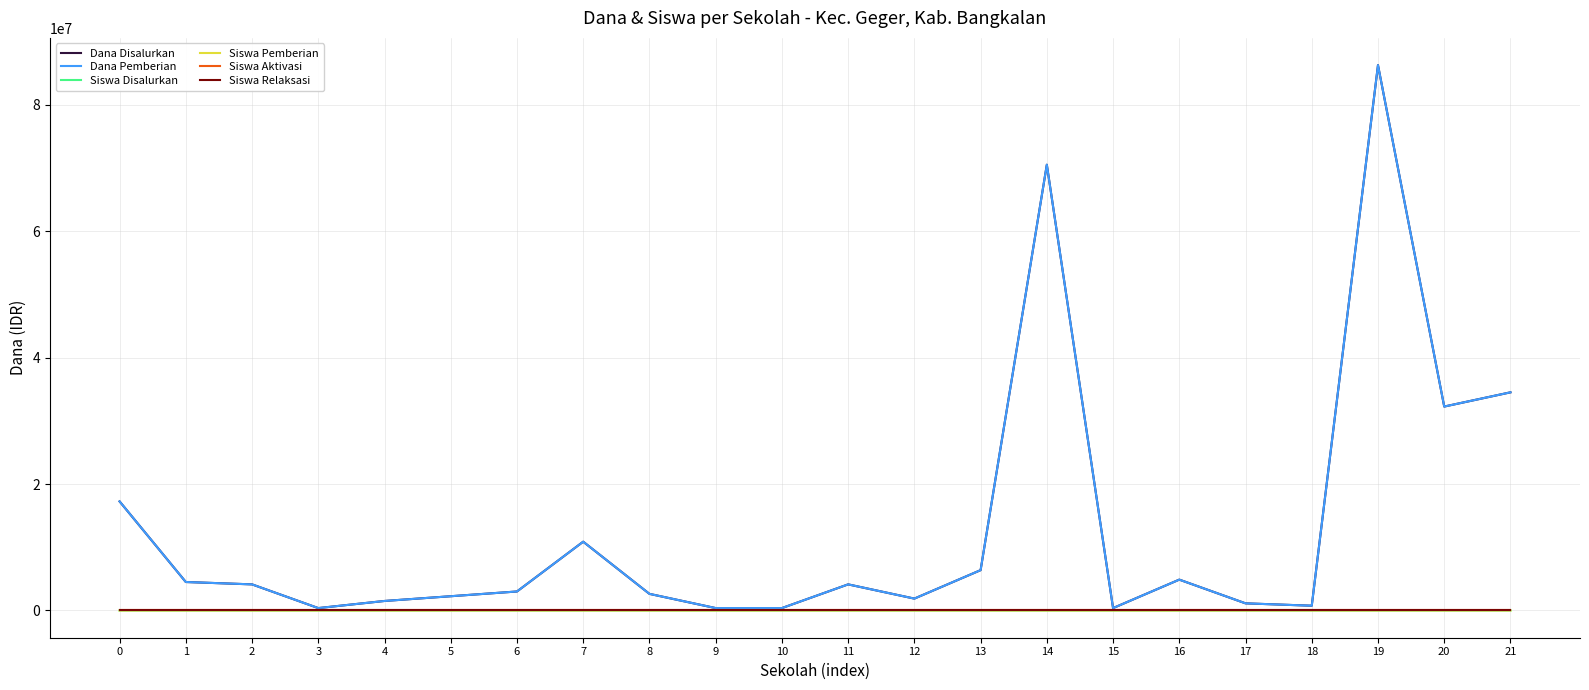

True or false: Siswa Aktivasi has a value of 0 at 1.

True